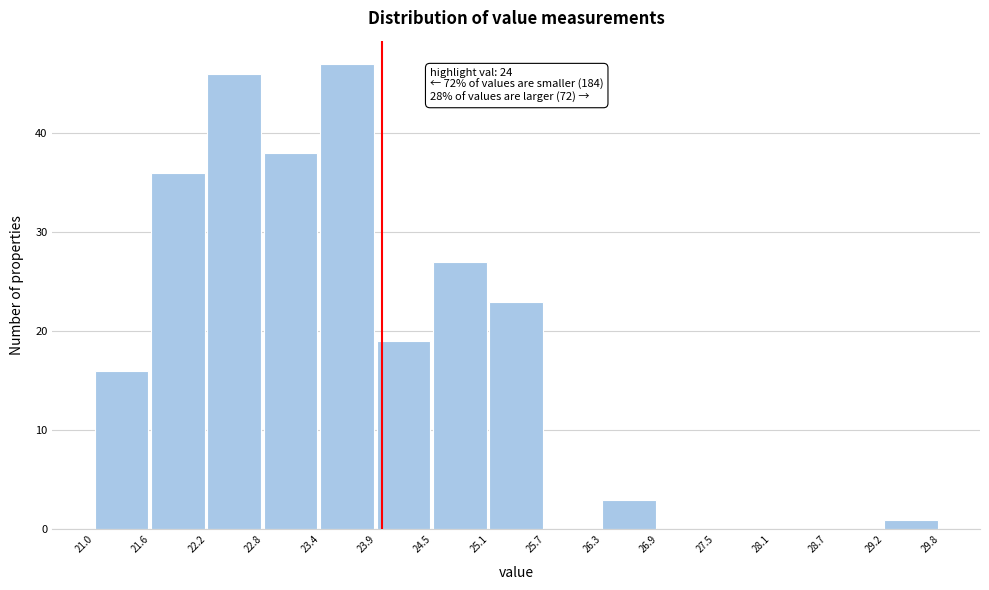

Over which range of the x-axis is the bar tallest?

23.4 to 23.9